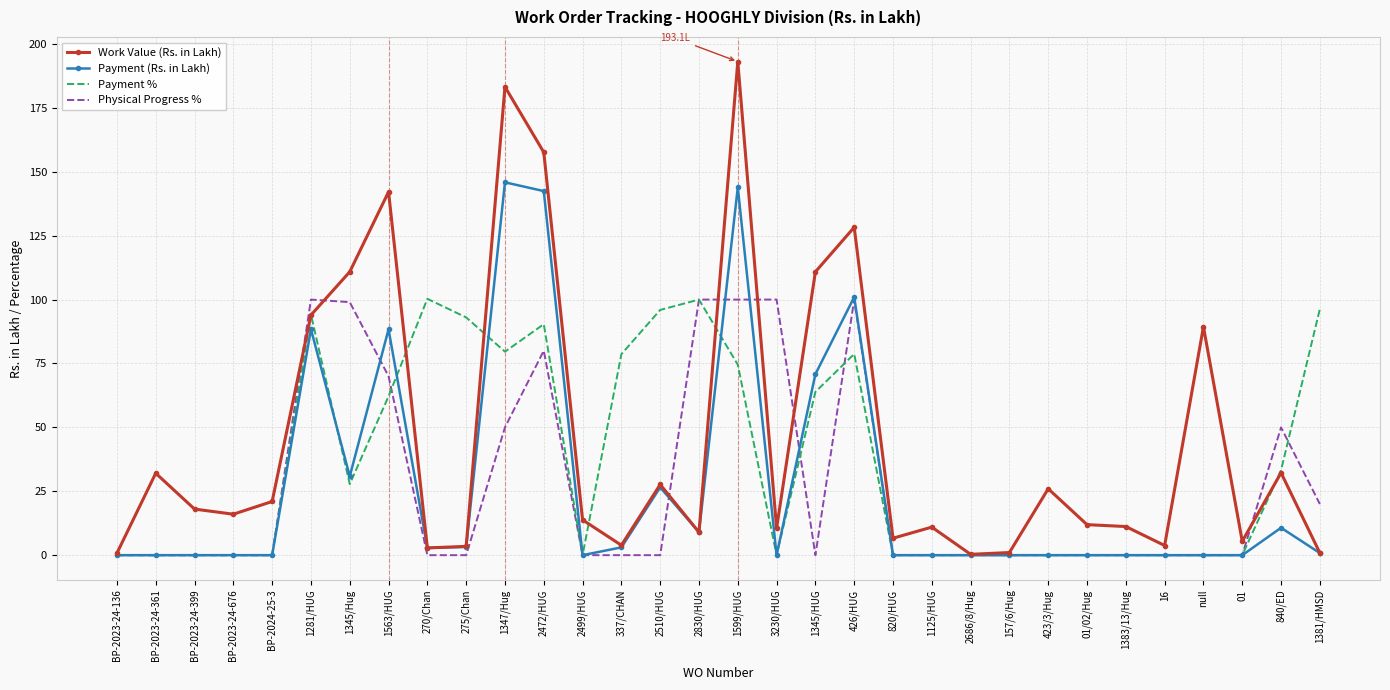

How many Physical Progress % values are between 0 and 70?

25